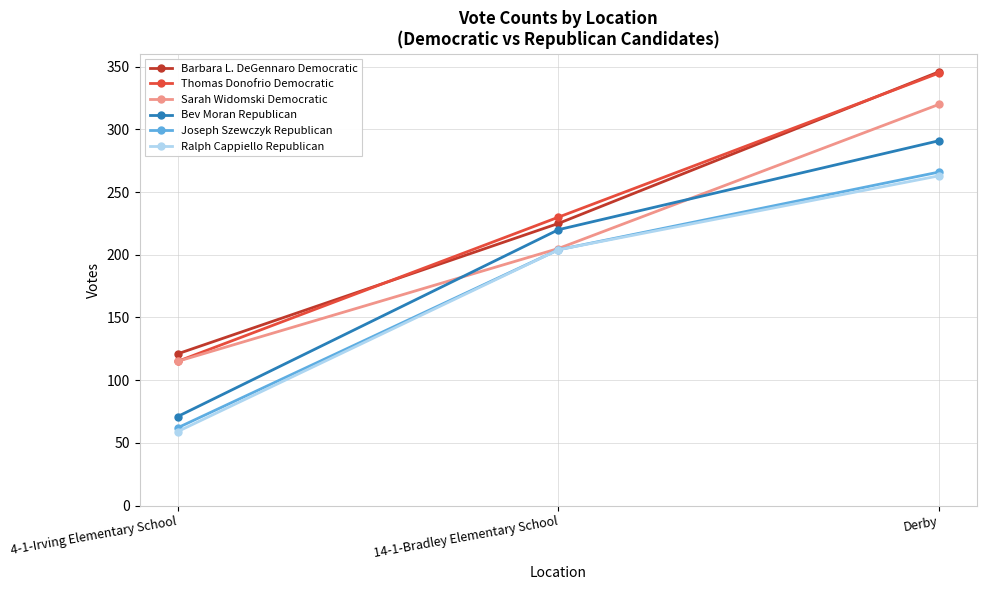

What is the average value of the Joseph Szewczyk Republican series?

177